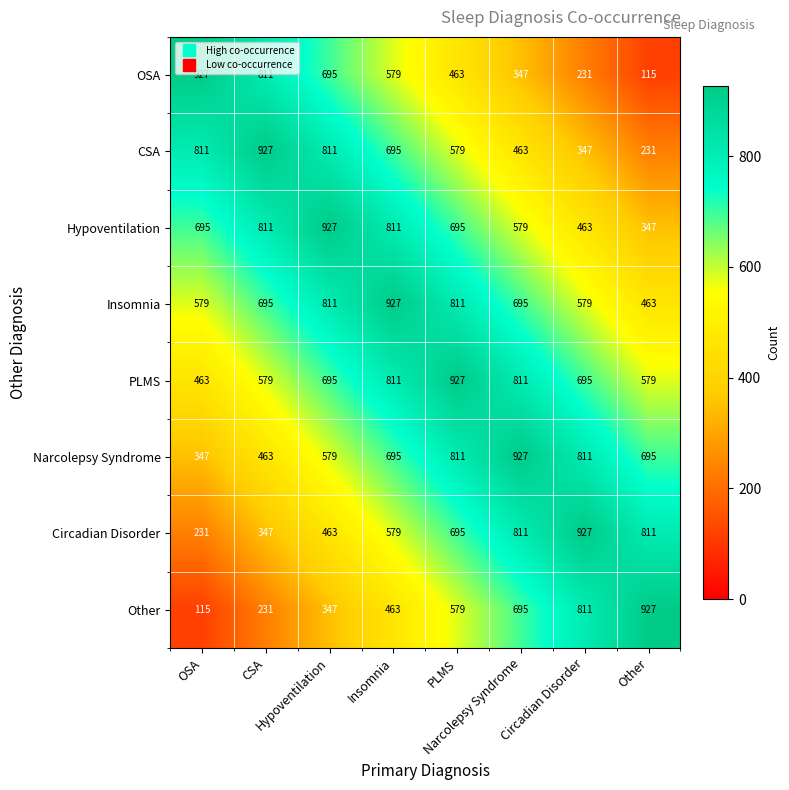

At how many categories does at least one series exceed 326?

8